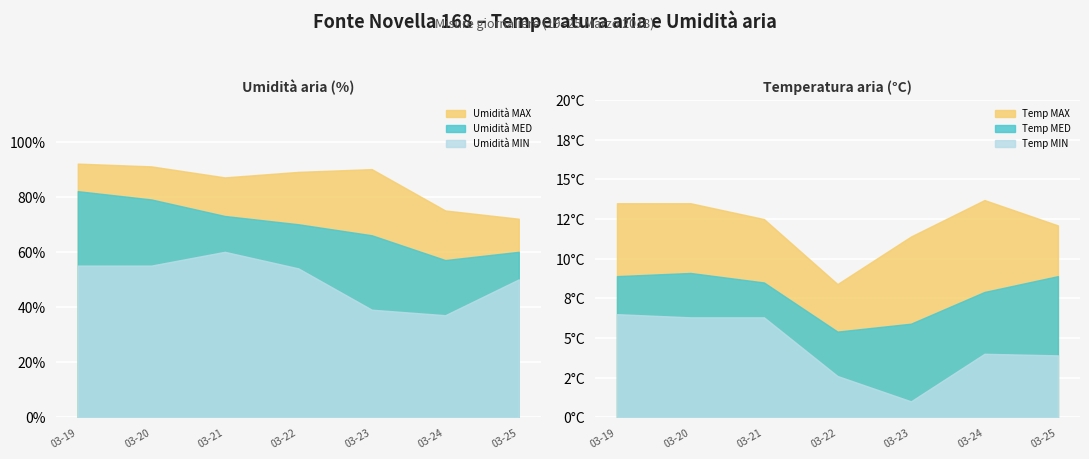

True or false: Umidità MED and Umidità MAX intersect in this chart.

False